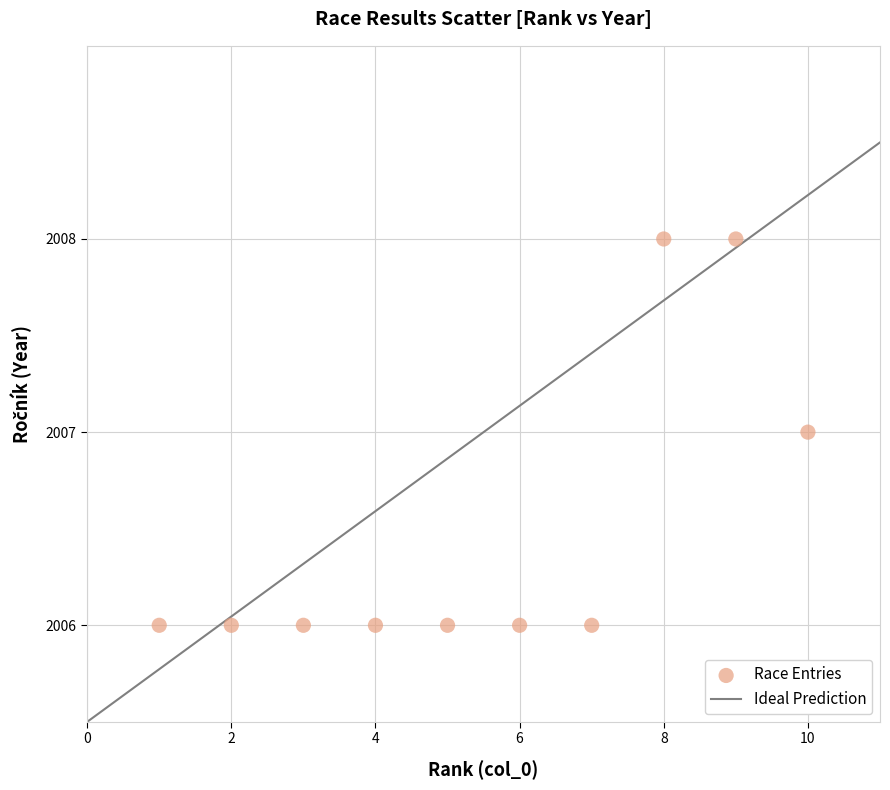

What is the average X value?

6